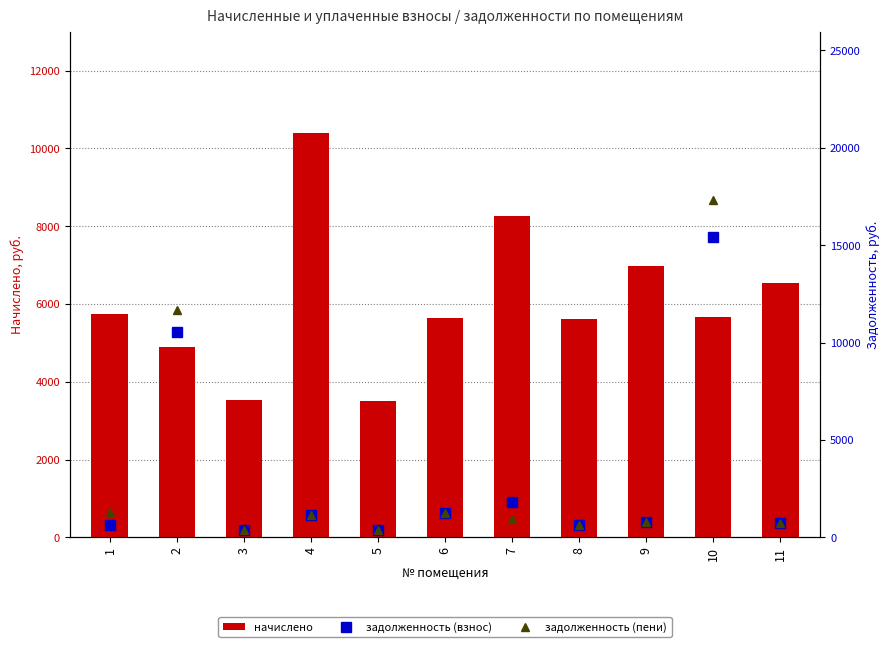

What is the difference between the second highest and minimum values in the начислено series?

4753.3